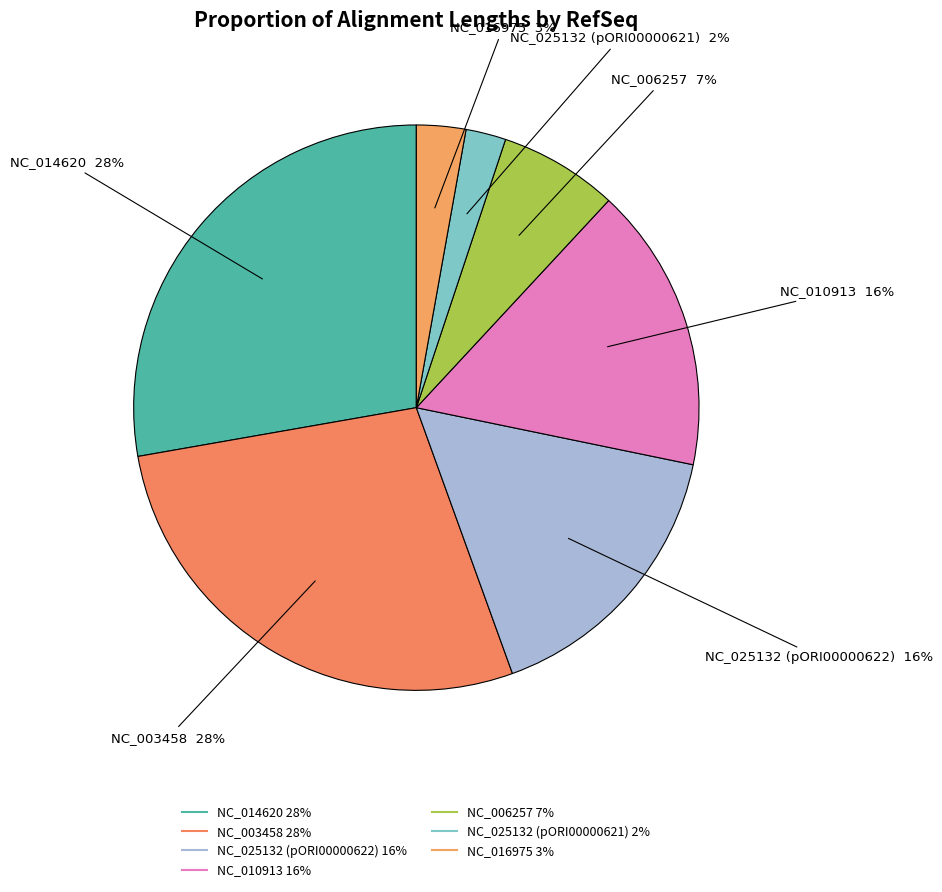

How much of the chart is everything except NC_003458?

72.2%